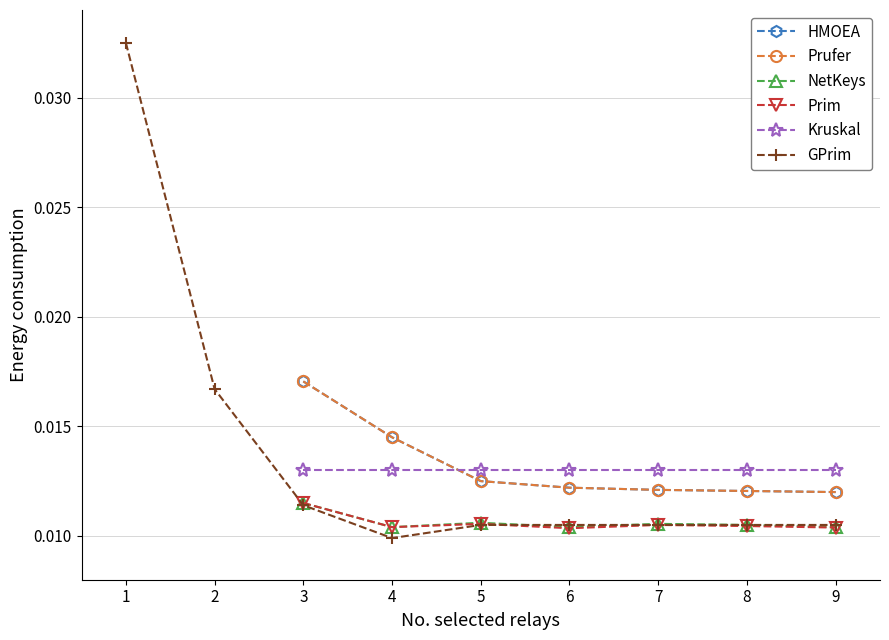

At which category does the chart reach its peak across all series?

1